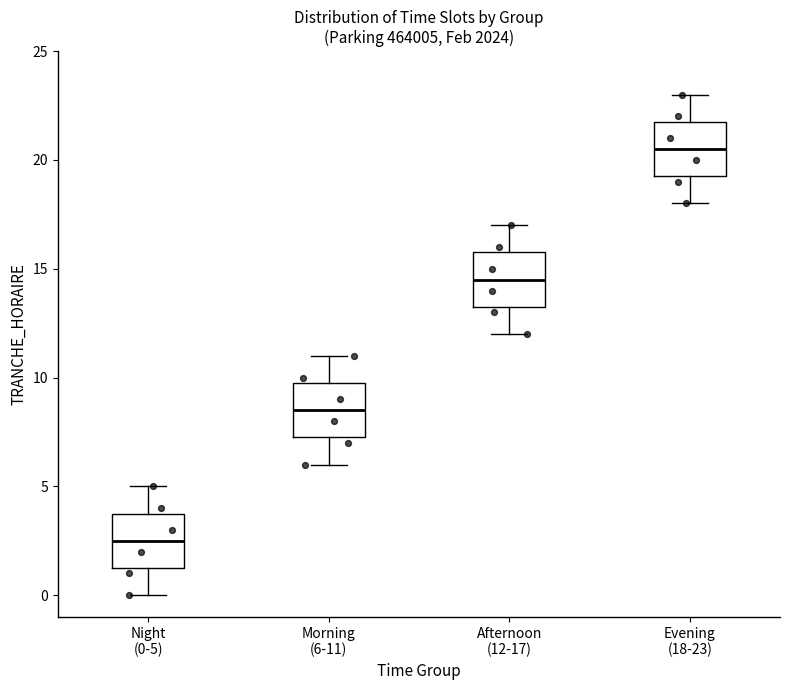

Where is the lower edge of the box for Night (0-5) on the y-axis? The values are not printed on the chart, so give them approximately, as read against the axis.

1.5